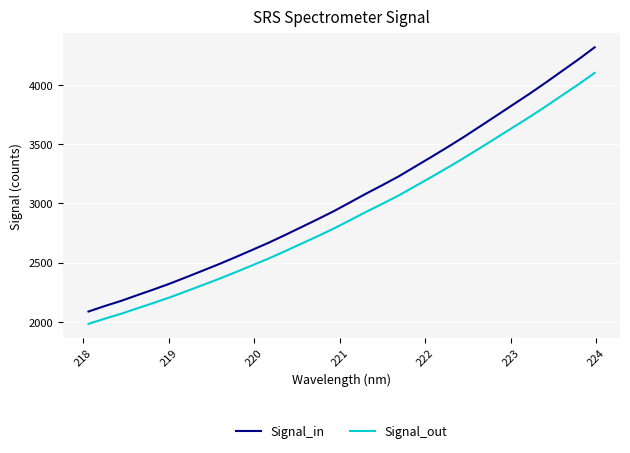

At how many categories does at least one series exceed 3027?

15